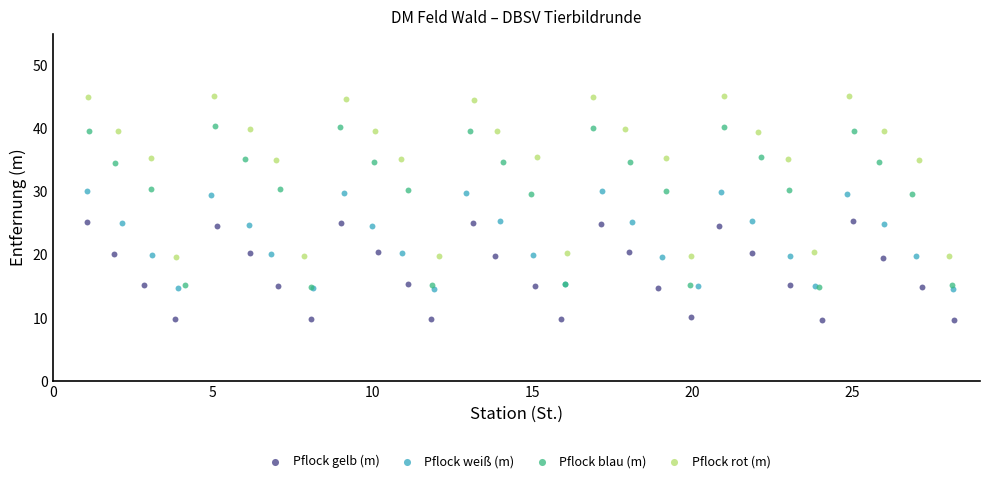

Which series contains the lowest Y value?

Pflock gelb (m)